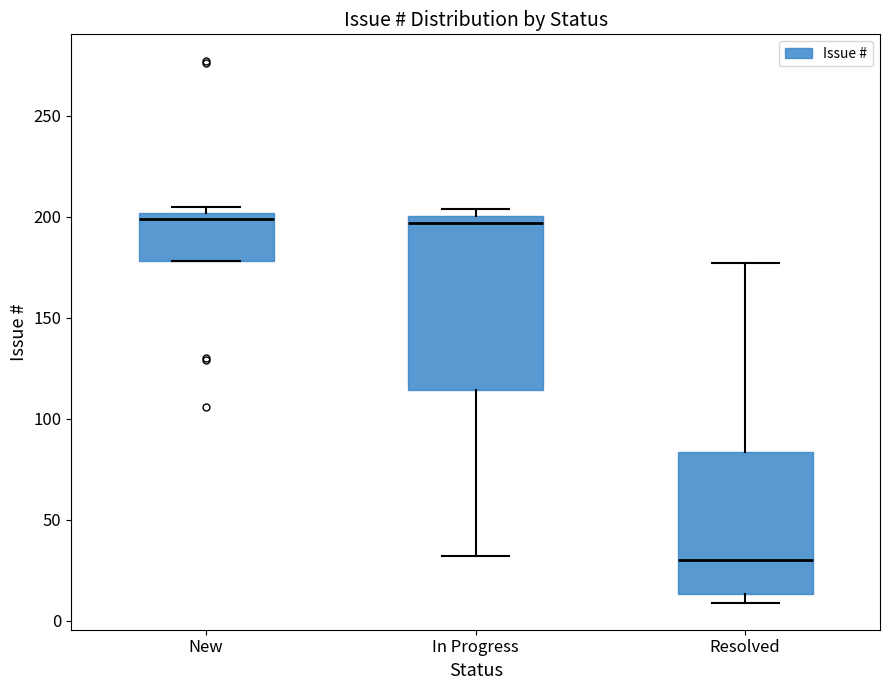

Where does the upper whisker of the box for Resolved end on the y-axis? The values are not printed on the chart, so give them approximately, as read against the axis.

175